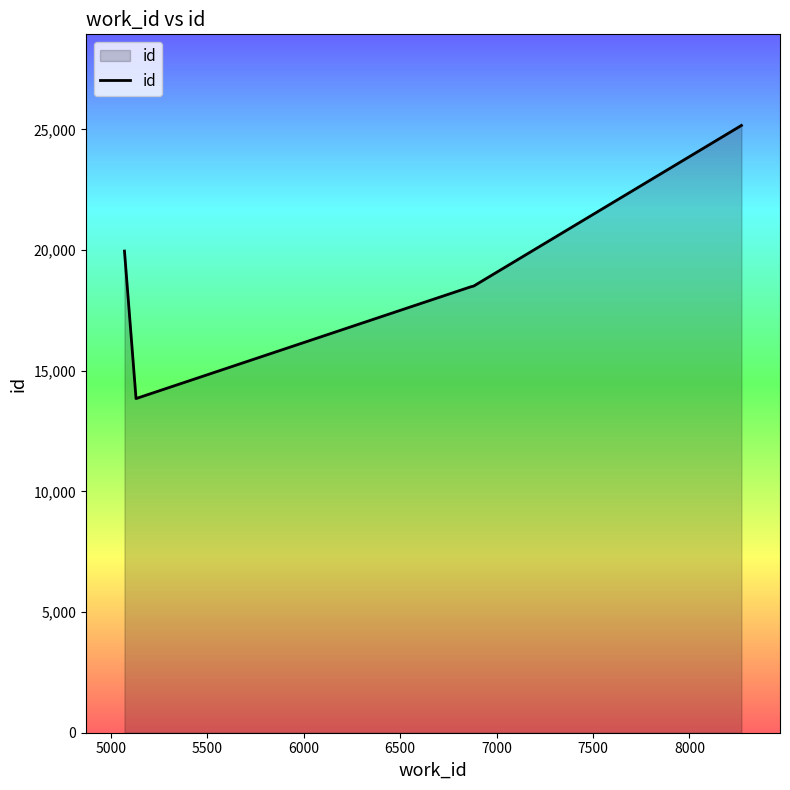

Count the number of data series in this chart.

1